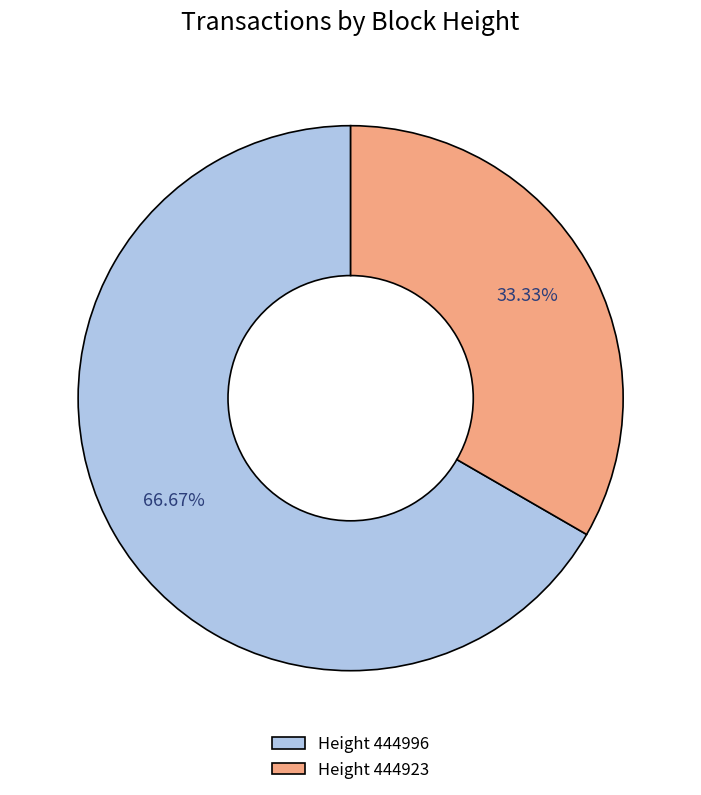

Is the sum of Height 444996 and Height 444923 greater than half?

Yes